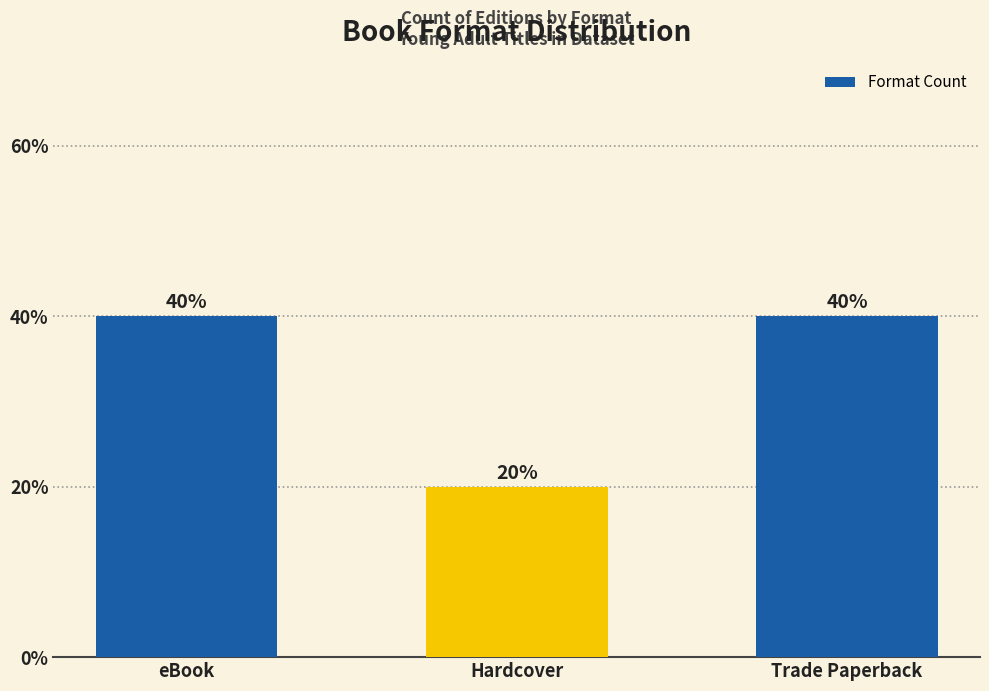

What is the smallest value displayed?

20